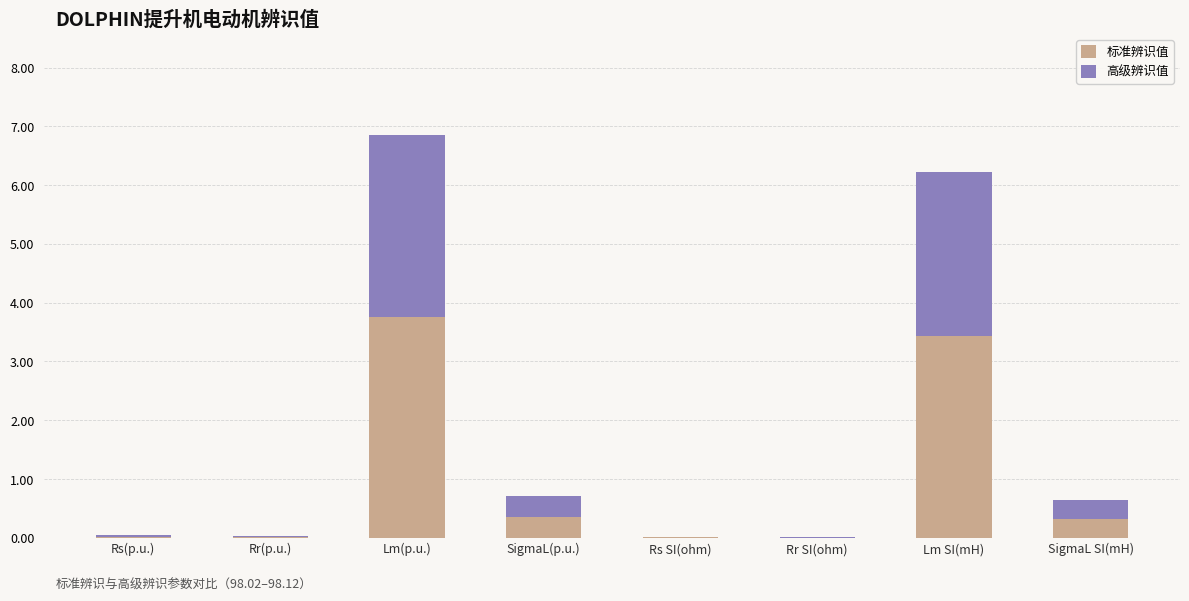

At which category is the sum across all series the highest?

Lm(p.u.)